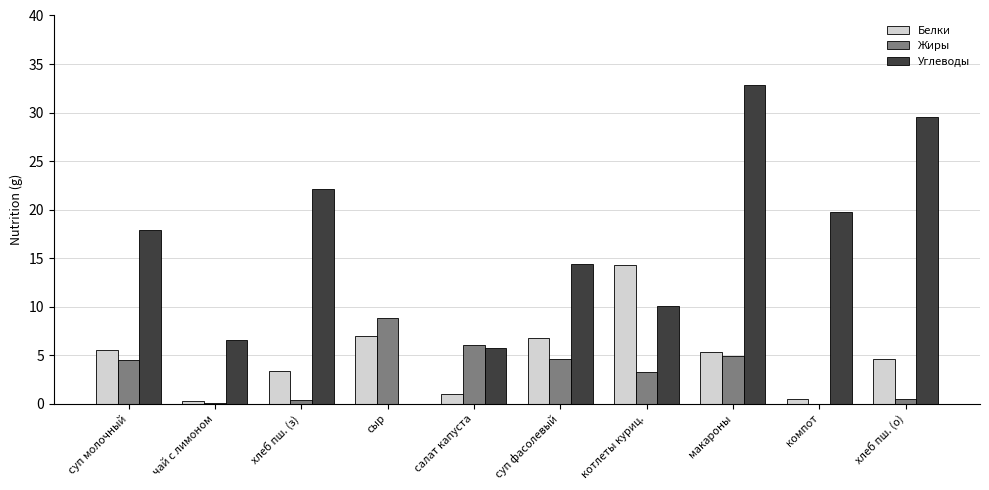

What is the difference between the Жиры values at макароны and салат капуста?

1.1